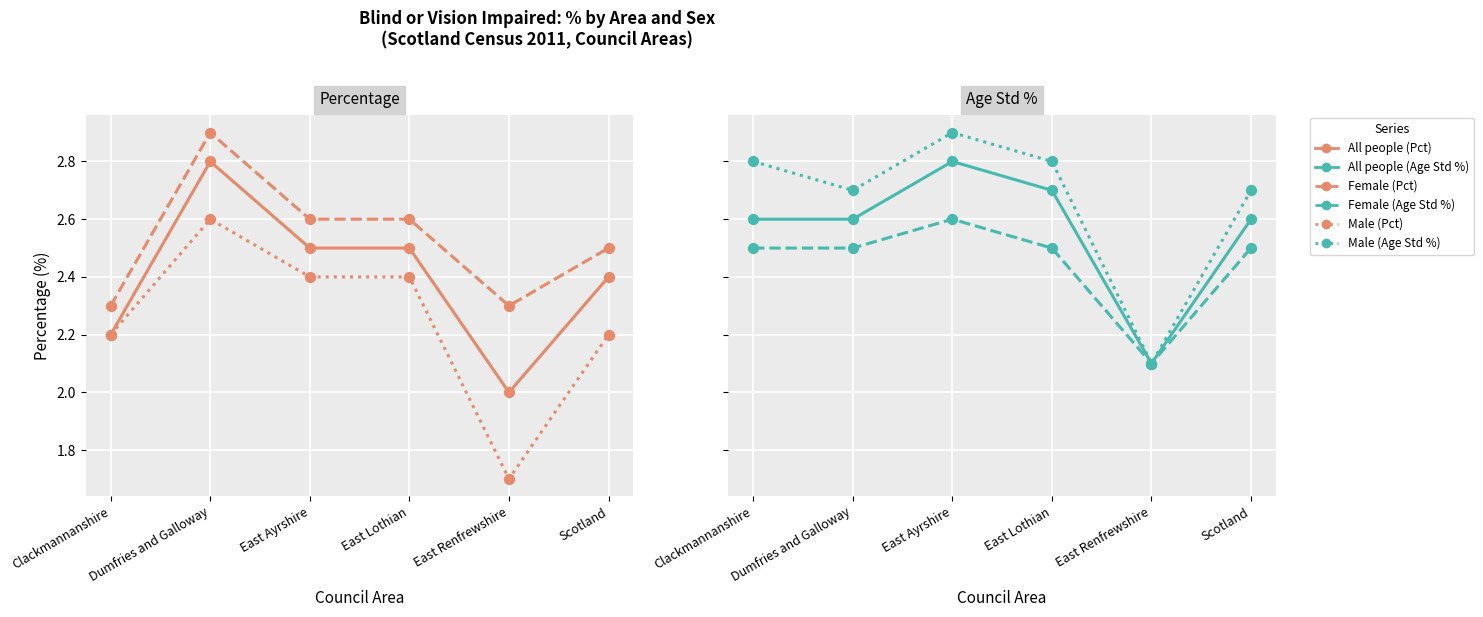

At which category is the sum across all series the highest?

Dumfries and Galloway